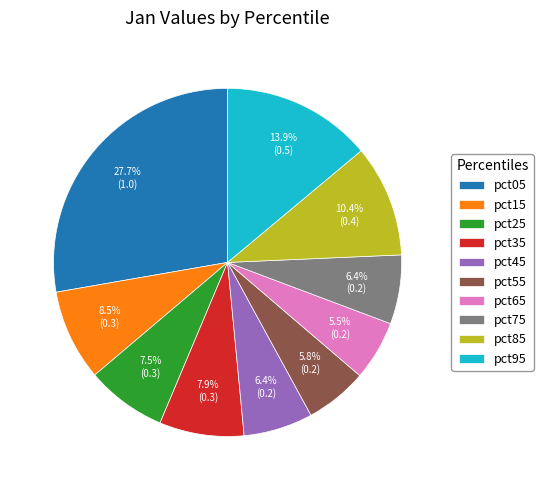

Between pct75 and pct95, which is larger?

pct95